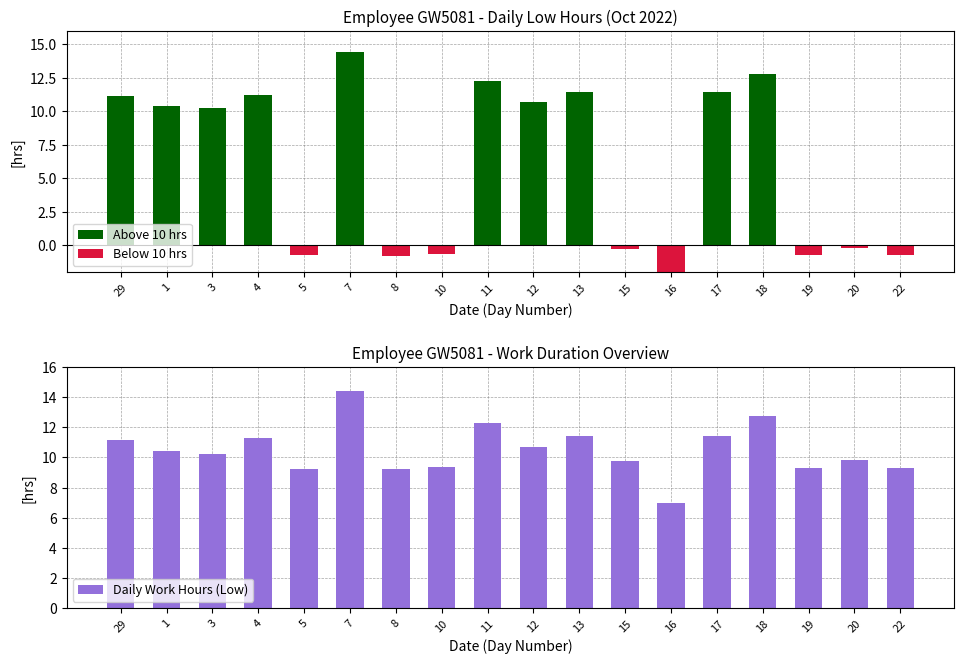

How many series are shown in this chart?

3